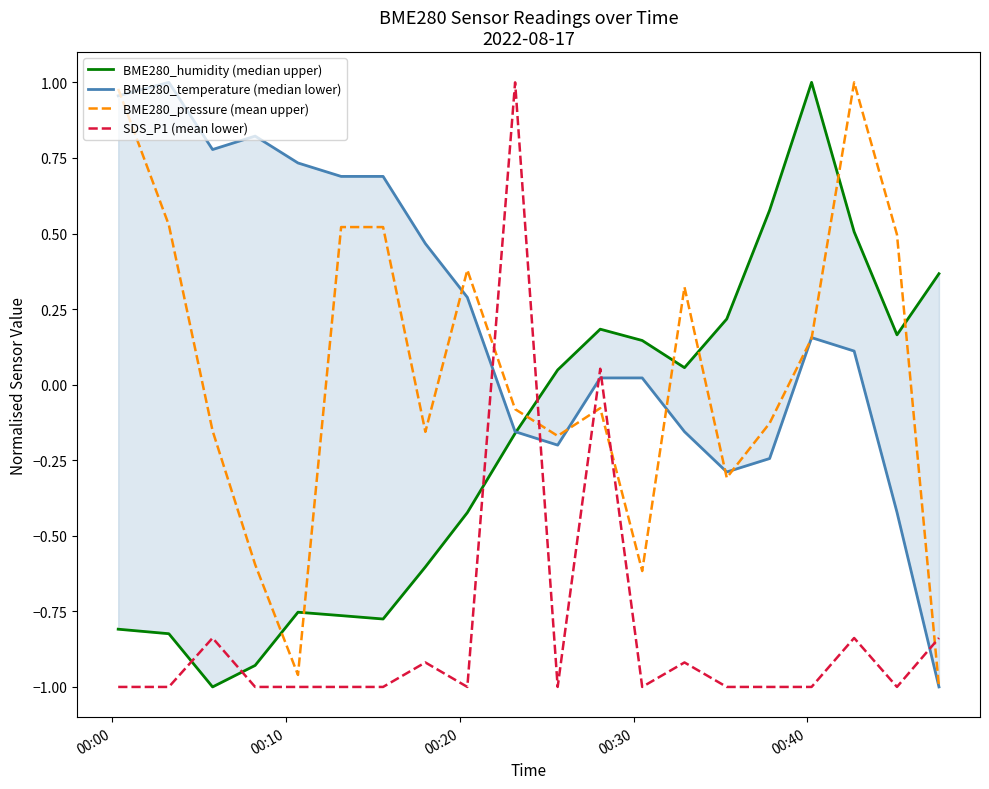

After their last crossing, which series has the higher values: SDS_P1 (mean lower) or BME280_pressure (mean upper)?

SDS_P1 (mean lower)